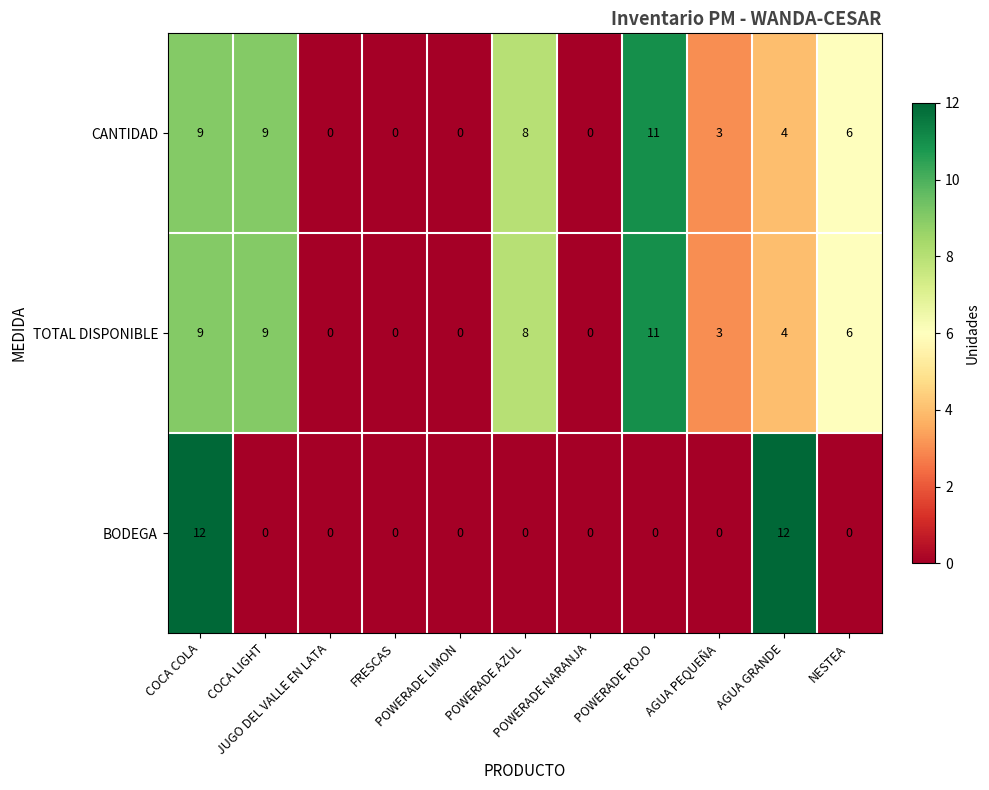

Which series has the largest range (max minus min)?

BODEGA